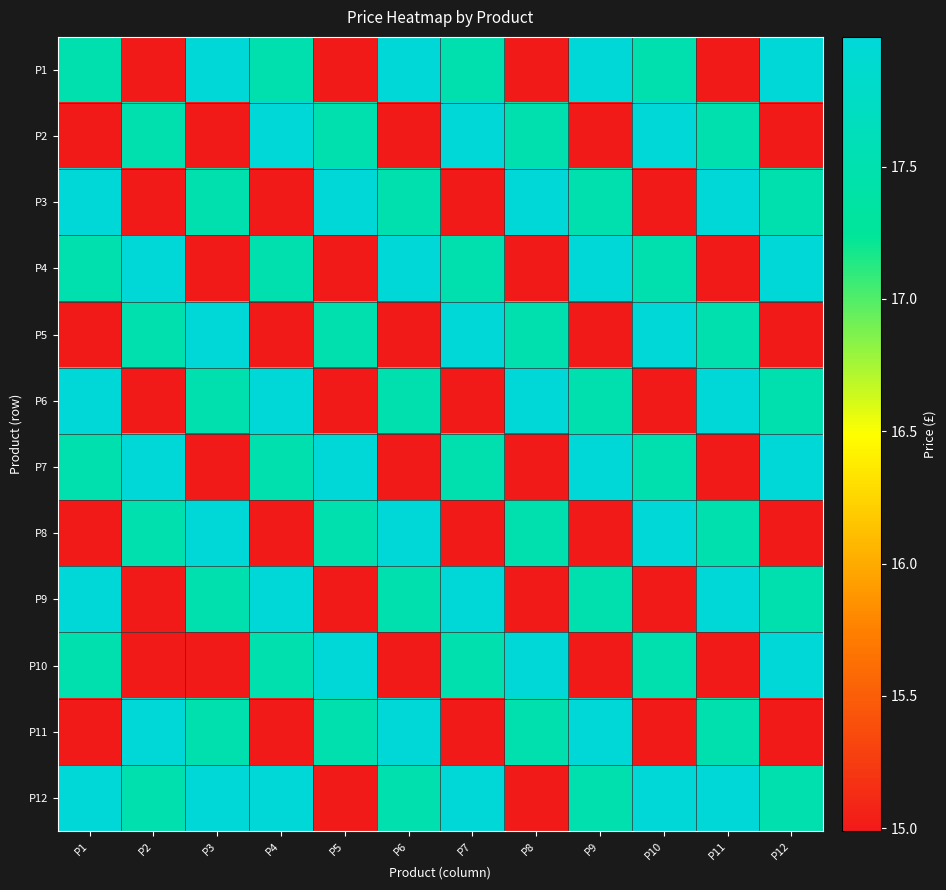

What is the greatest value displayed?

18.0